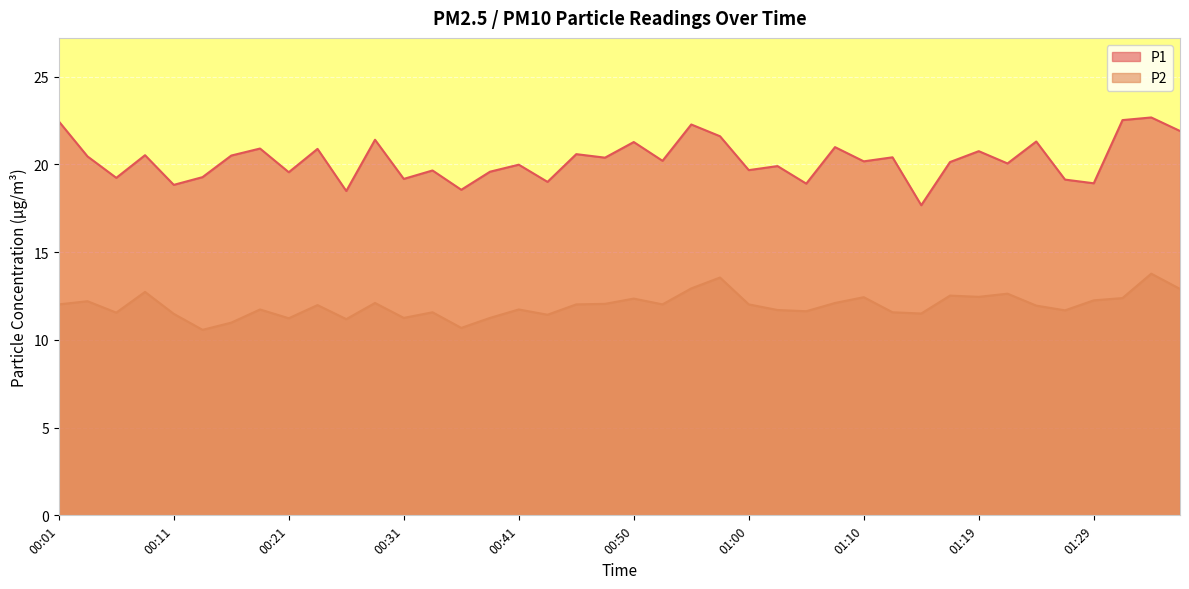

True or false: P1 and P2 cross at least once.

False